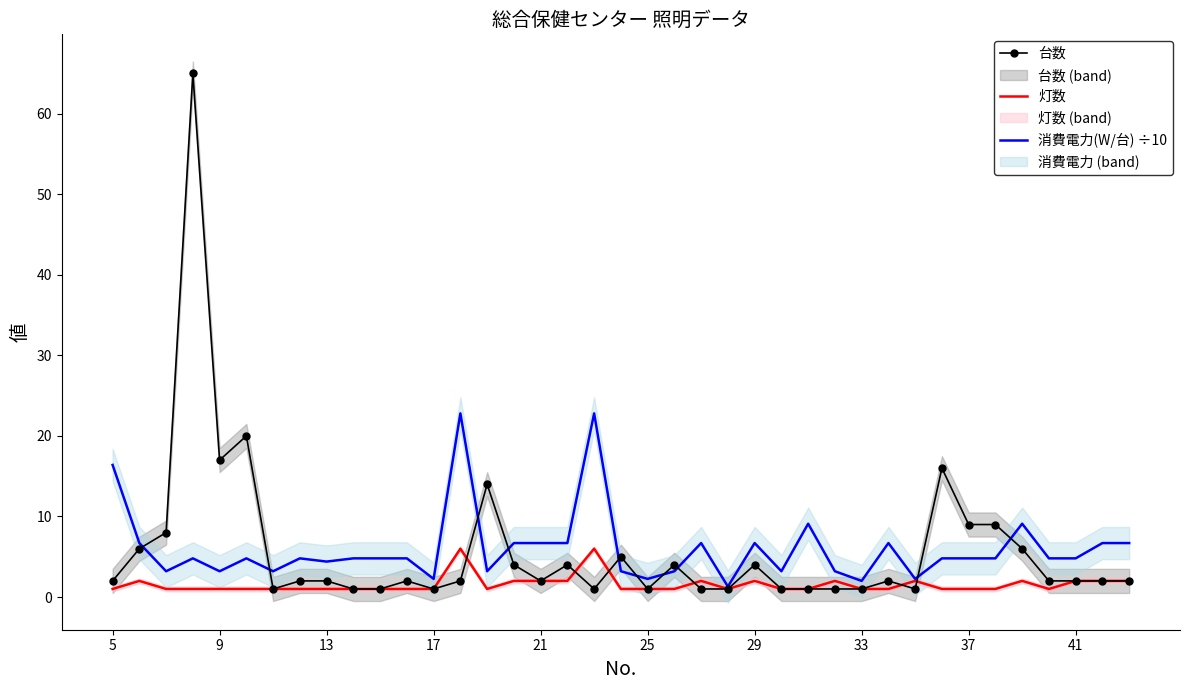

Which series changed the most between 5 and 13?

消費電力(W/台) ÷10